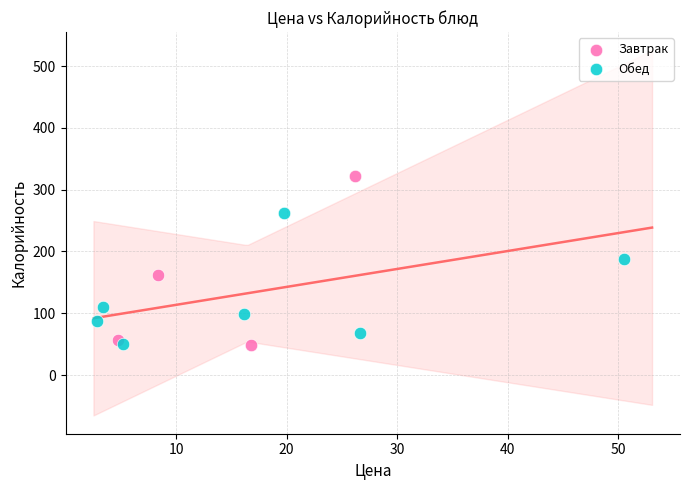

Which series has the largest Y range (max minus min)?

Завтрак